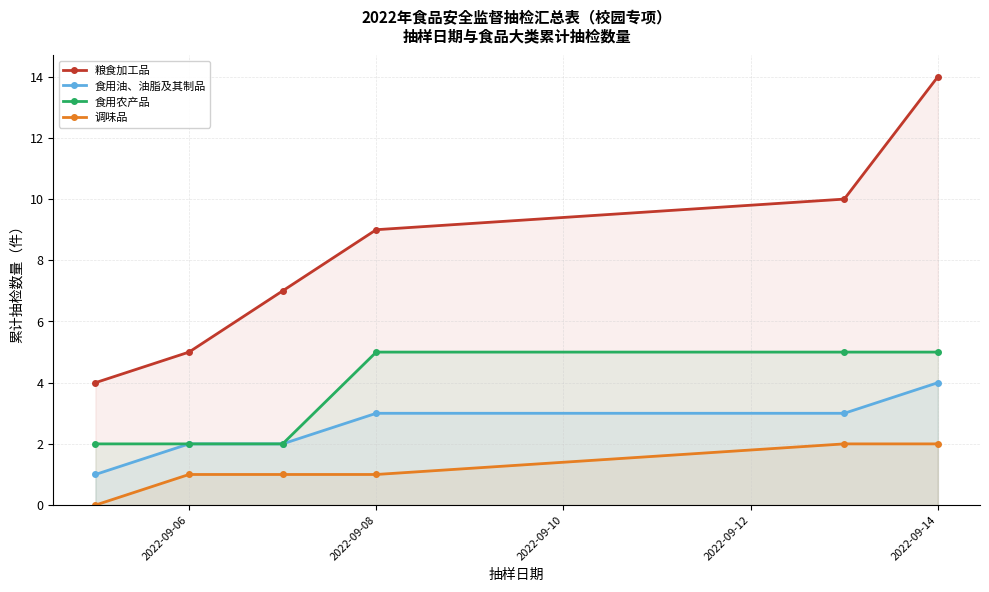

True or false: 调味品 and 粮食加工品 cross at least once.

False